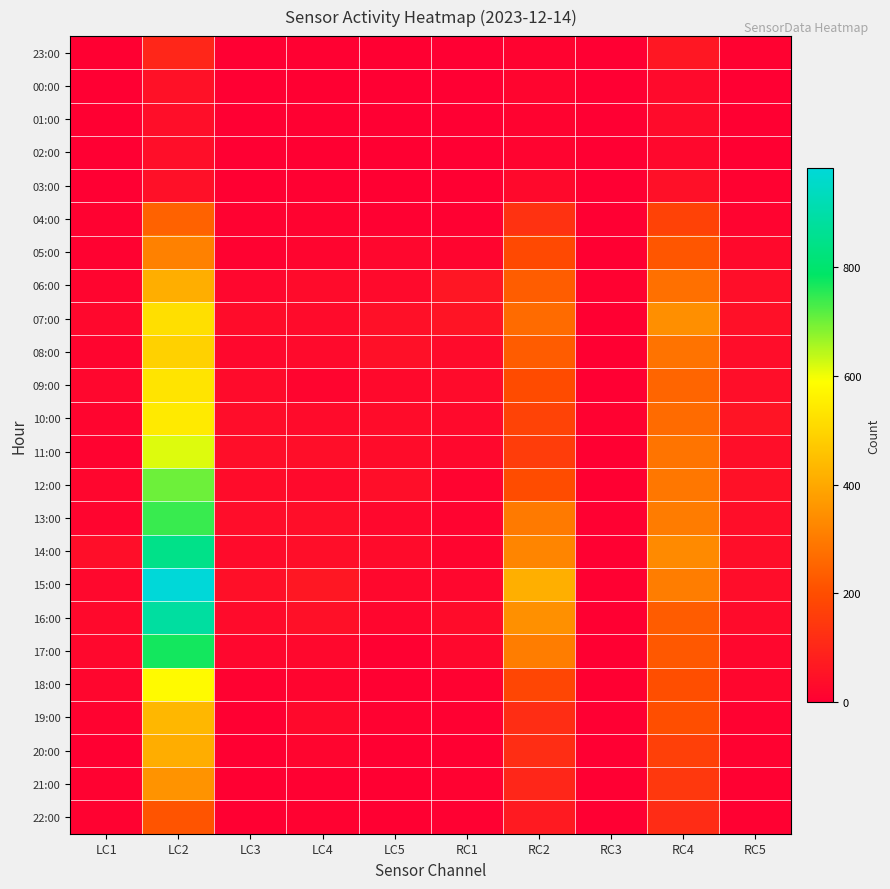

What is the total value across all series at LC3?

401